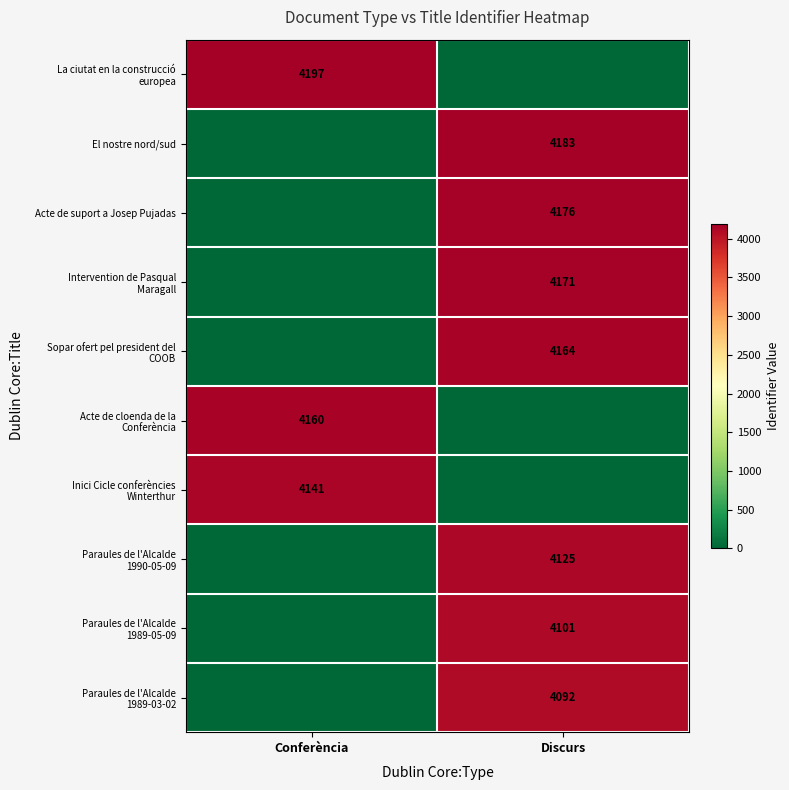

Which category has the highest value across all series?

Conferència